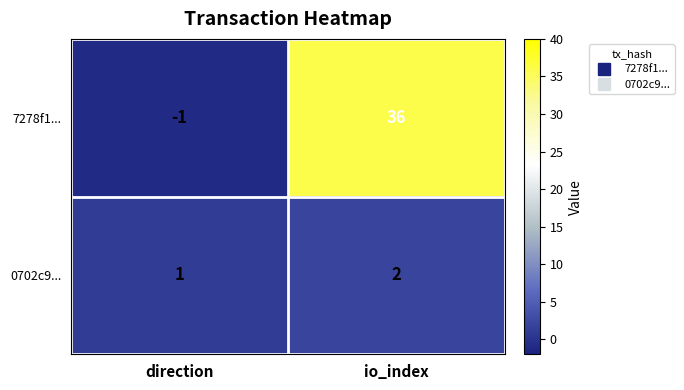

Which series has the widest spread of values?

7278f1...